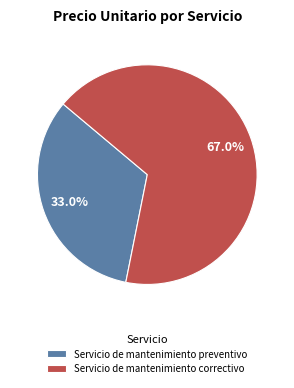

To the nearest percent, what percentage of the pie is Servicio de mantenimiento preventivo?

33%